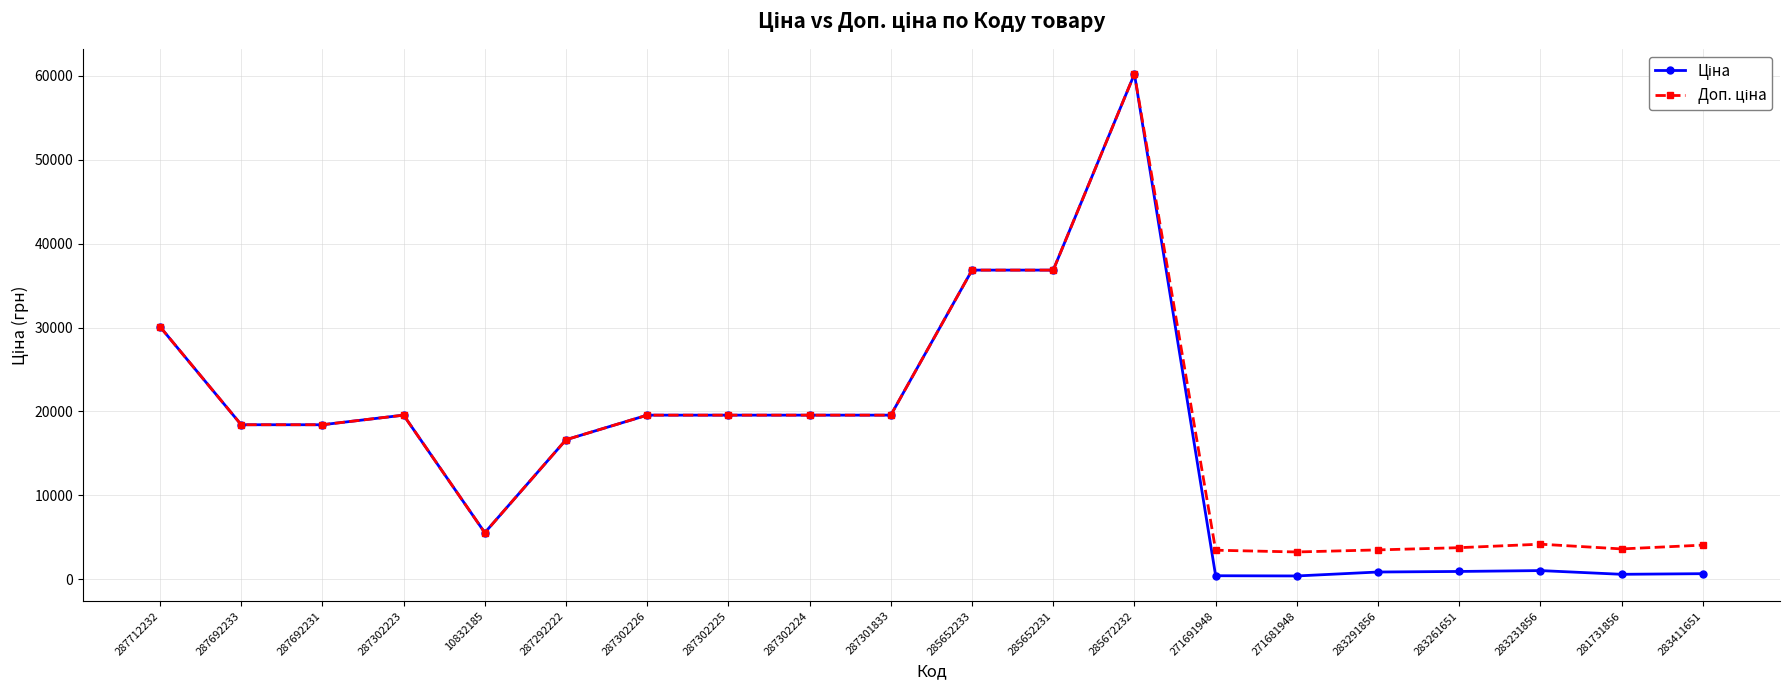

What is the minimum value shown in the chart?

408.2